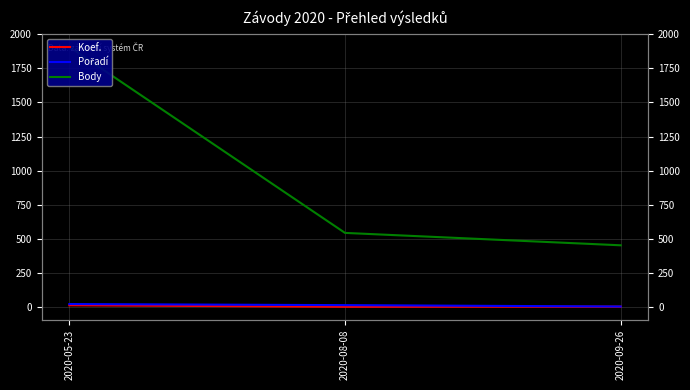

What are all the series names shown in the legend?

Koef., Pořadí, Body